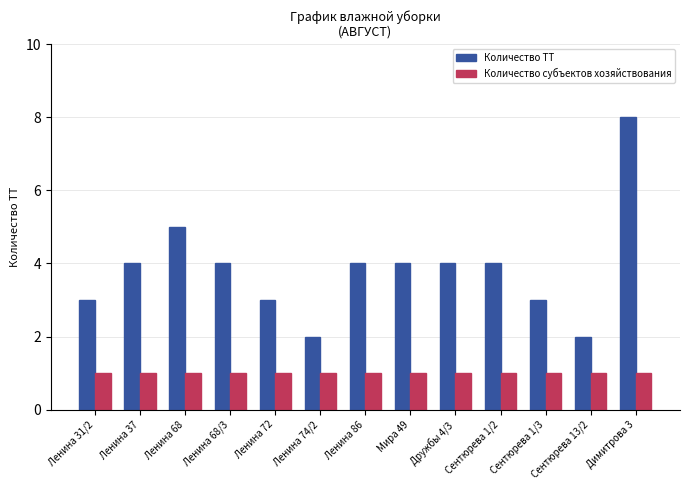

What is the highest value of the Количество субъектов хозяйствования series?

1